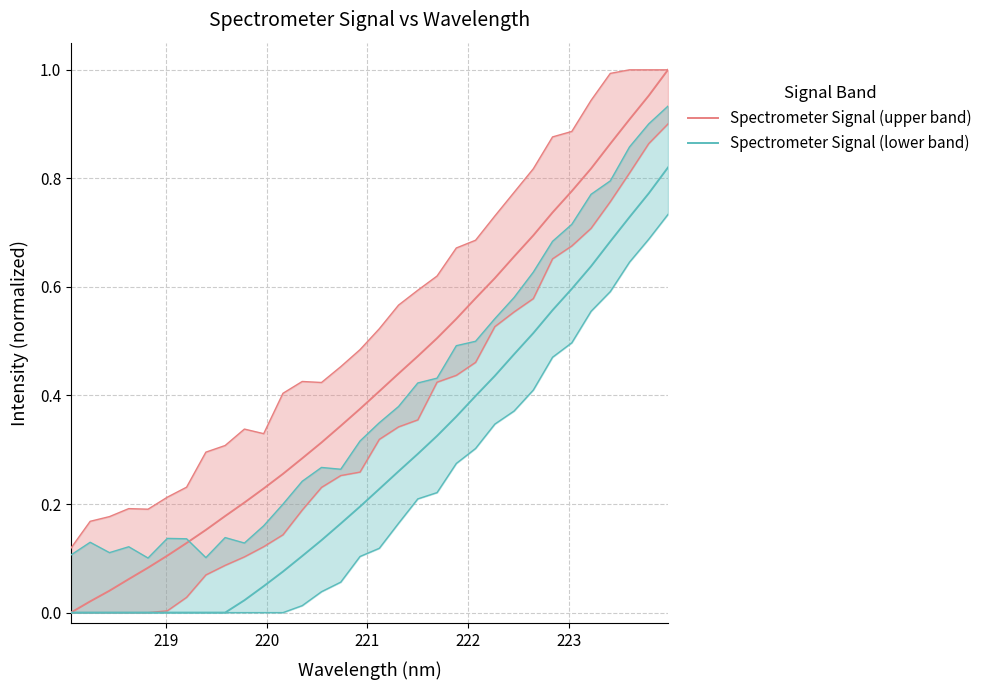

How many positive values does the Spectrometer Signal (upper band) series have?

31